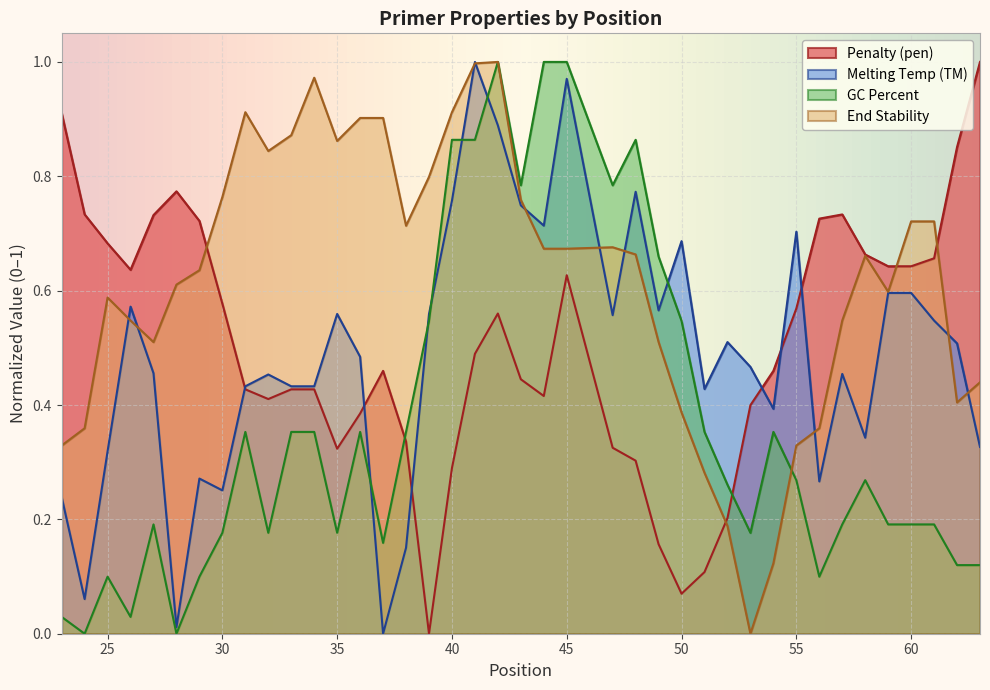

At which label is PRIMER_LEFT_0_END_STABILITY closest to 0?

53